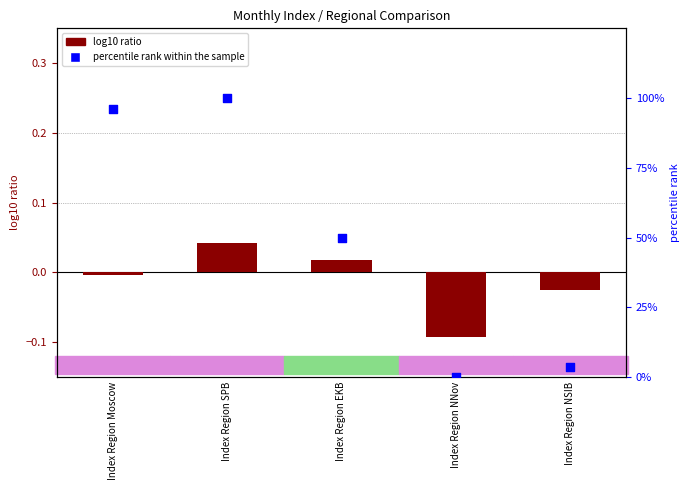

Which series has the widest spread of Y values?

percentile rank within the sample